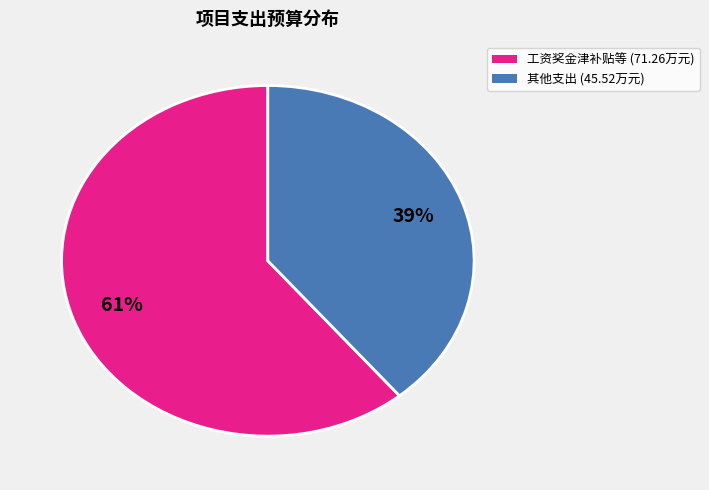

To the nearest percent, what is the average slice percentage?

50%